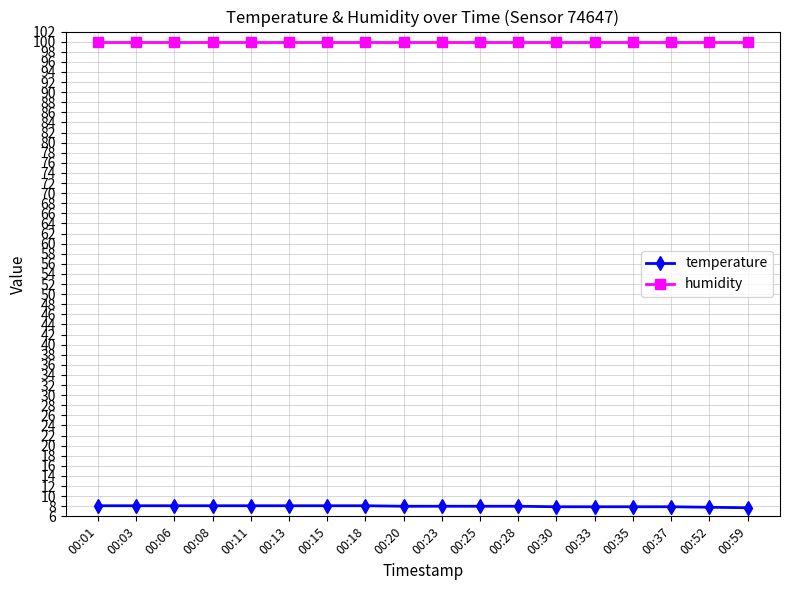

What is the sum of all temperature values?

143.9